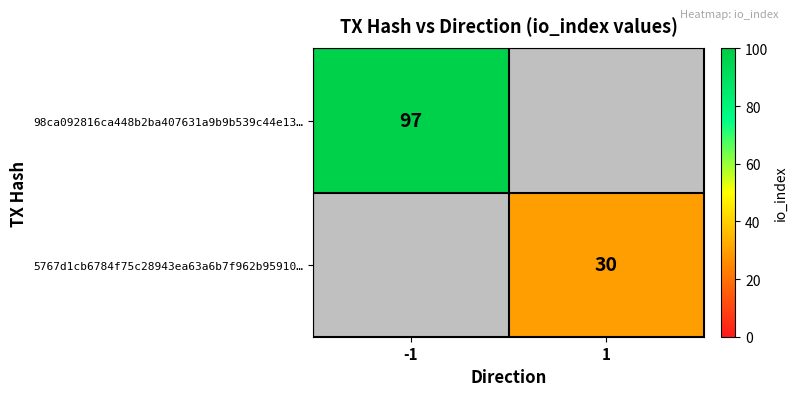

The value of 98ca092816ca448b2ba407631a9b9b539c44e13… at -1 is 31. True or false?

False